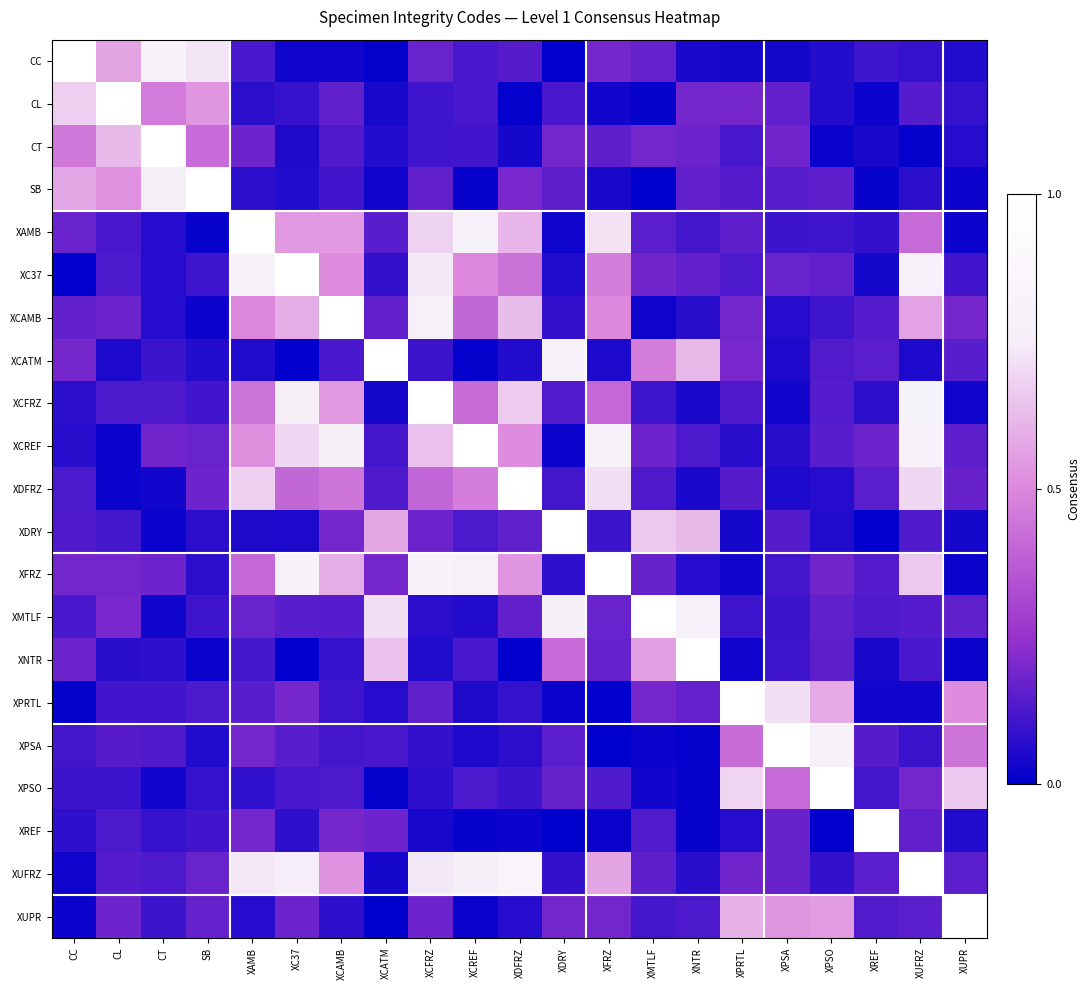

What is the spread (max minus min) of values at XCATM?

1.0